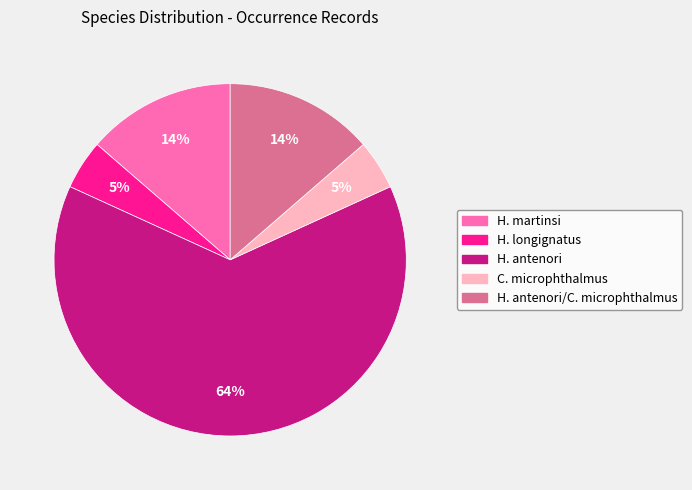

Is there a majority slice in this chart?

Yes